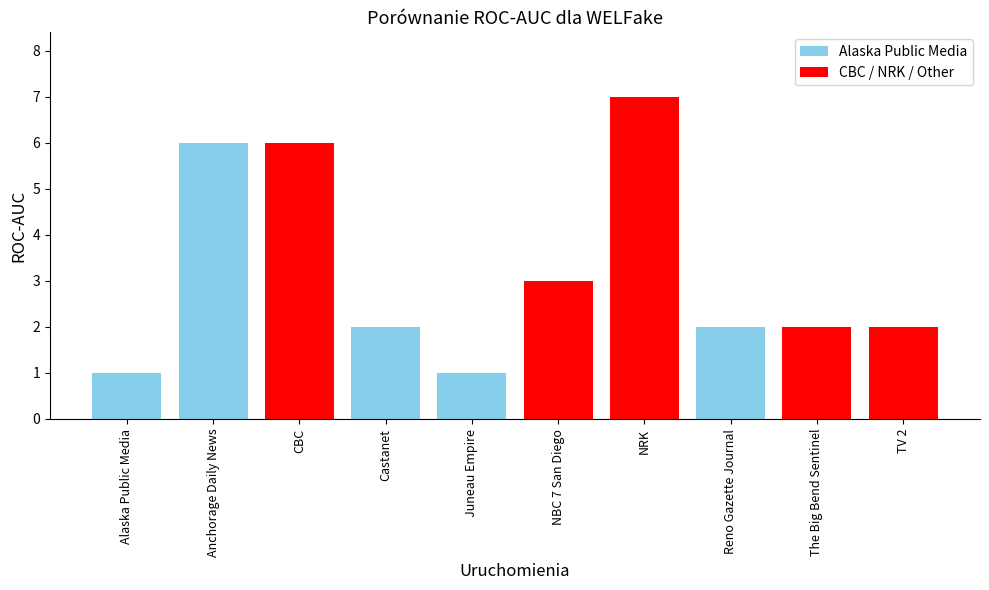

Approximately how many times larger is the value at Juneau Empire compared to Reno Gazette Journal?

0.5